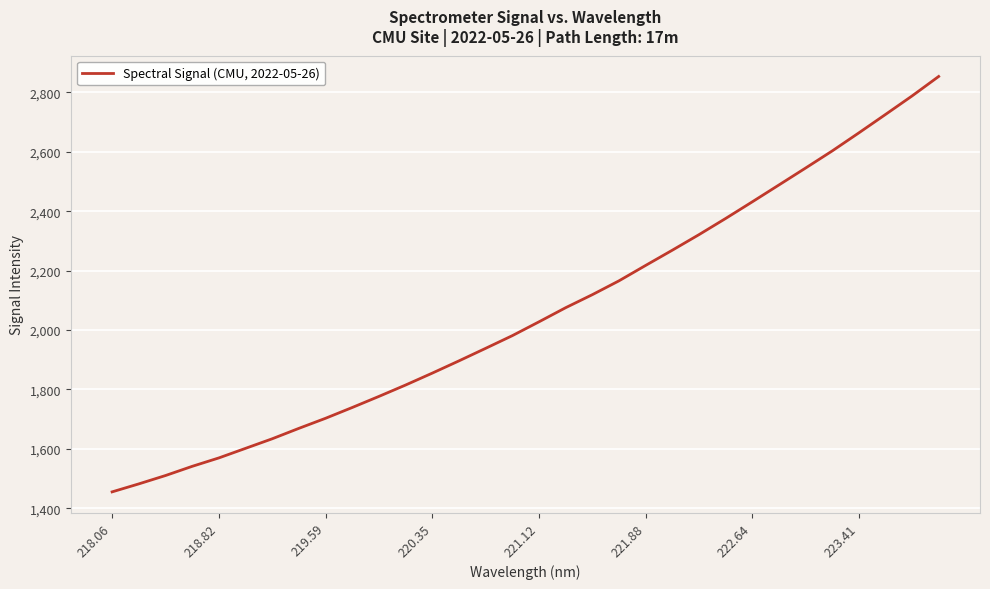

True or false: the data has more than 0 interior local peaks.

False